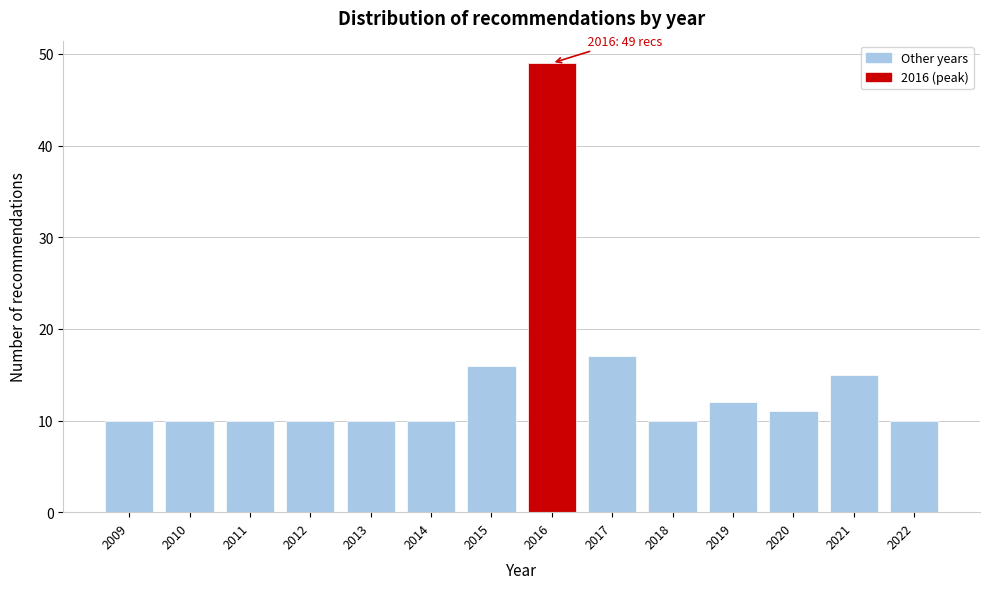

Reading left to right, what are all the values shown in this chart?

10	10	10	10	10	10	16	49	17	10	12	11	15	10